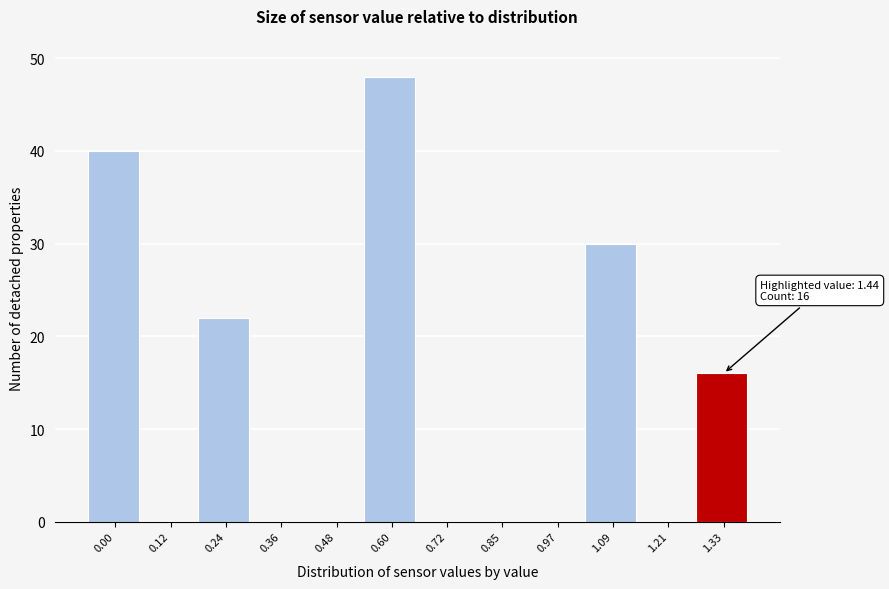

Reading left to right, list all the values displayed in this chart.

0.00=40	0.12=0	0.24=22	0.36=0	0.48=0	0.60=48	0.72=0	0.85=0	0.97=0	1.09=30	1.21=0	1.33=16